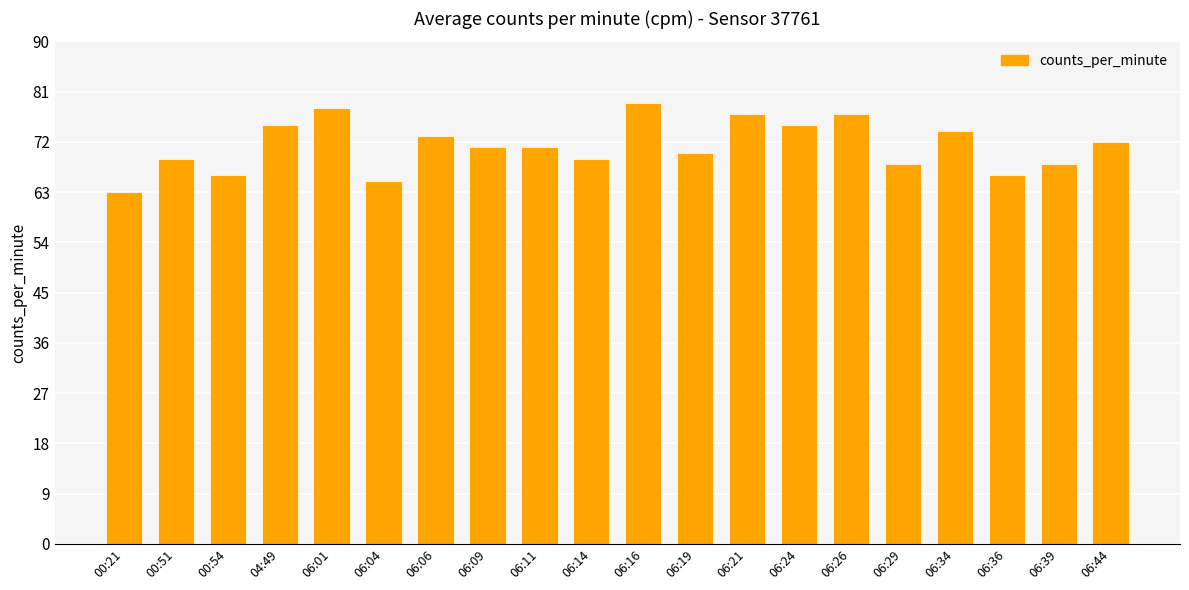

What is the label of the 8th bar from the right?

06:21